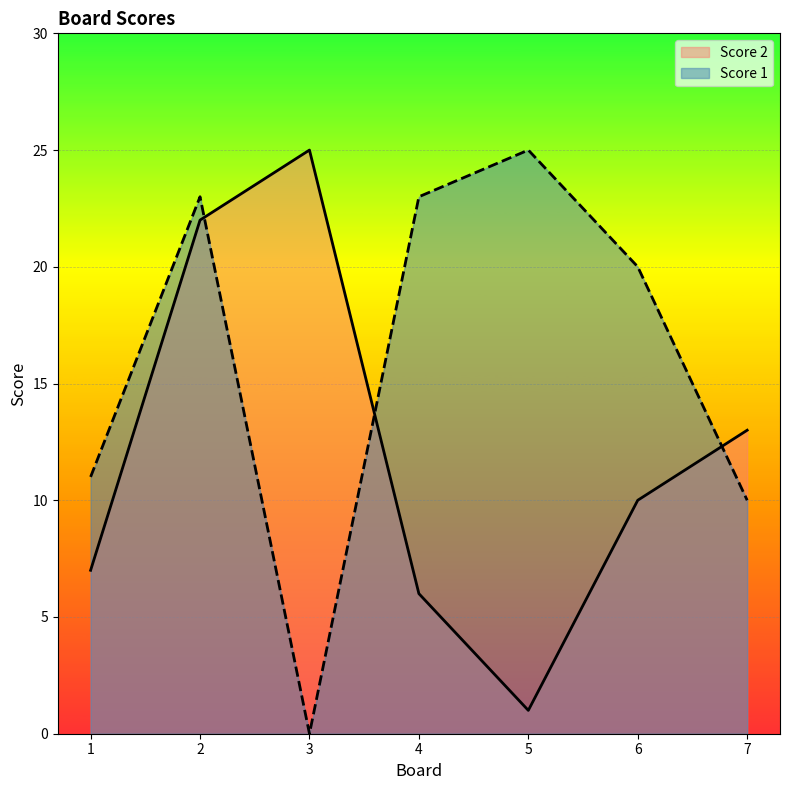

At which category is the sum across all series the highest?

2